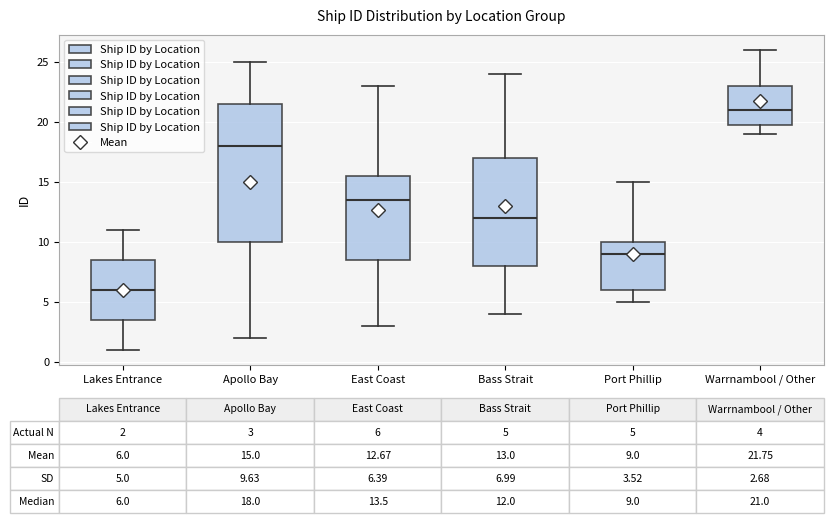

Which box is the tallest, from its lower edge to its upper edge?

Apollo Bay